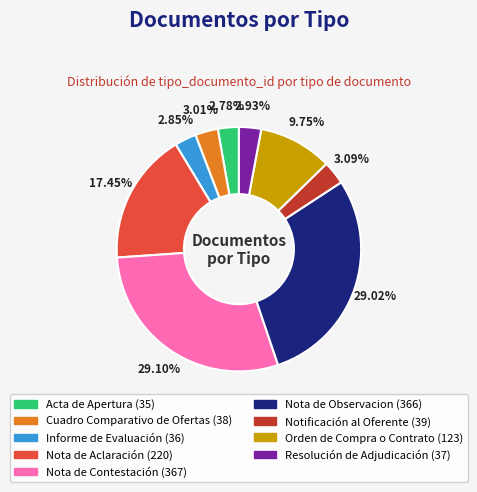

Count the number of slices in the pie.

9